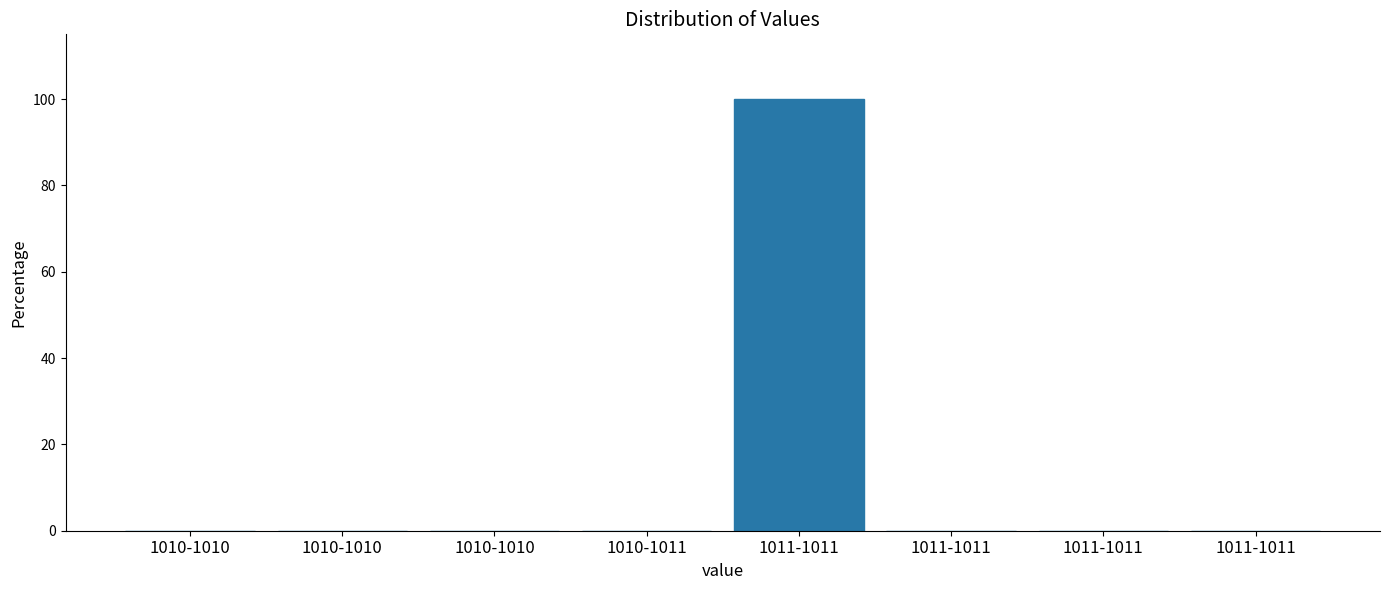

Are the bars horizontal?

No